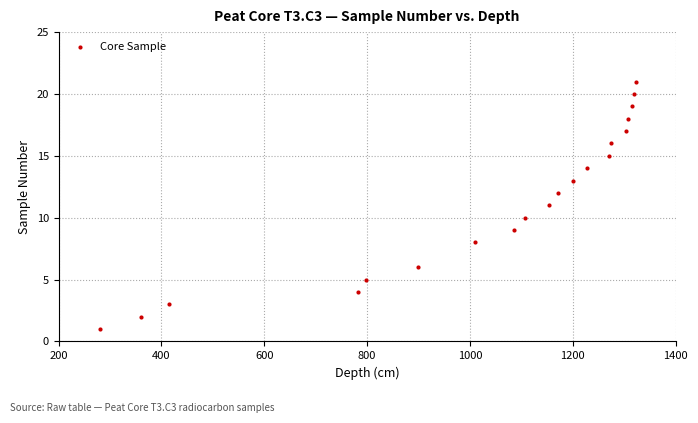

What is the range of X values (max minus min)?

1043